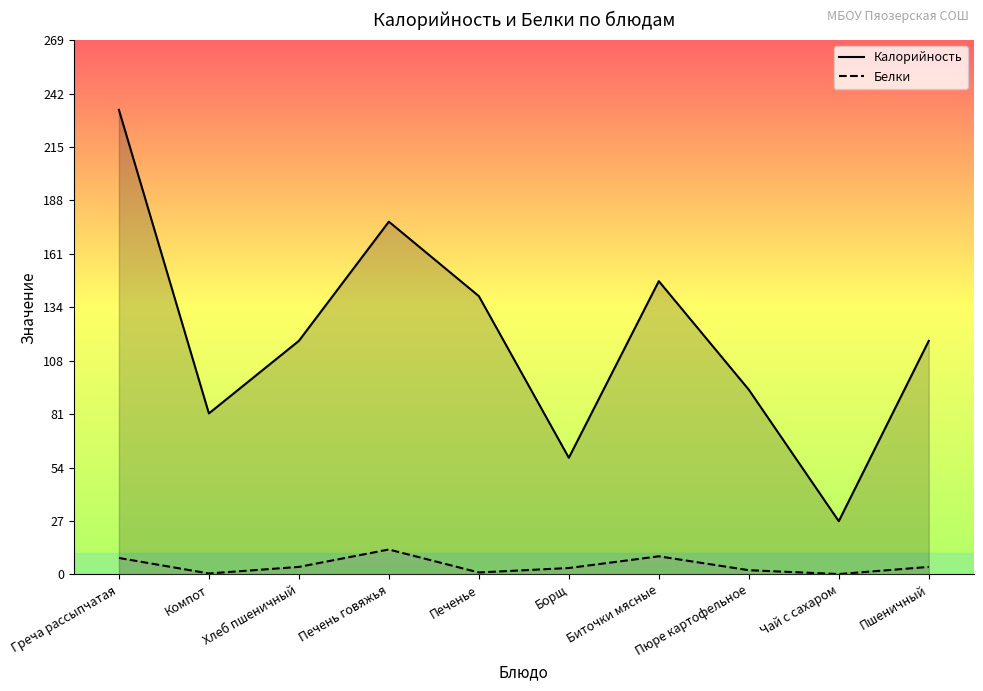

True or false: Калорийность and Белки intersect in this chart.

False